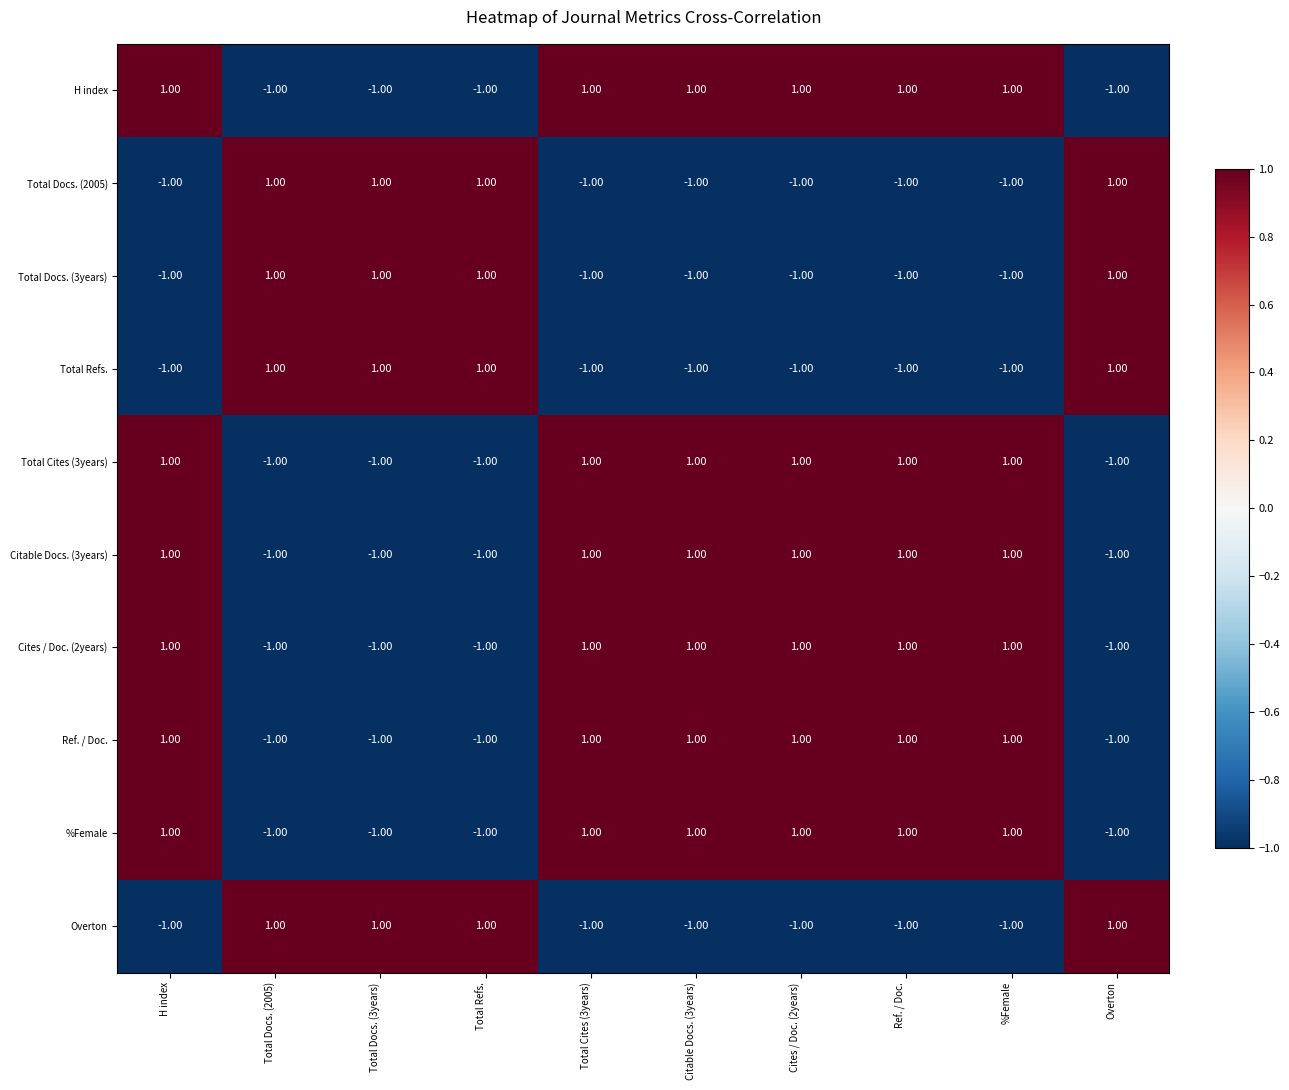

At how many categories does at least one series exceed 0?

10